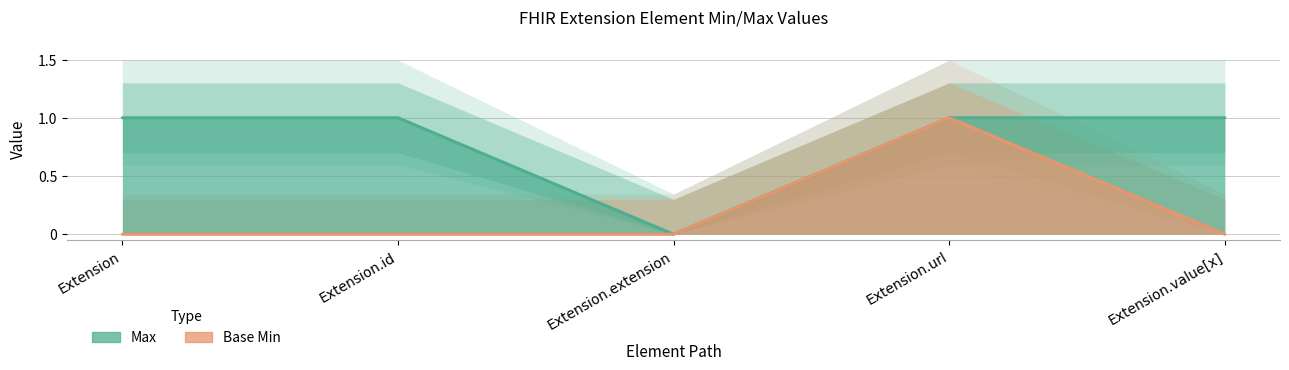

Which series has the widest spread of values?

Max